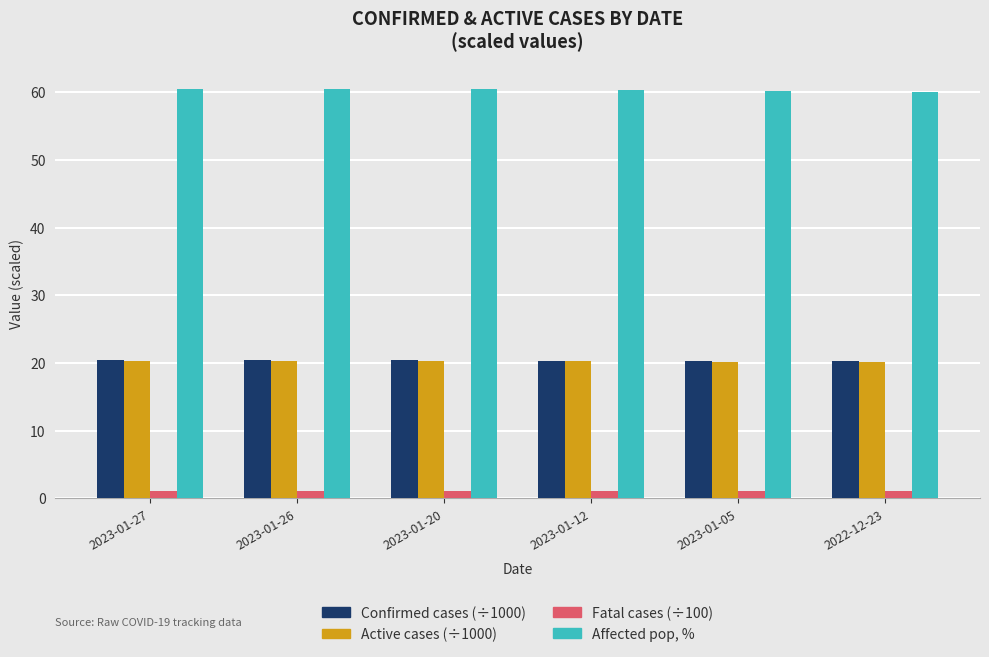

What is the maximum value shown in the chart?

60.5